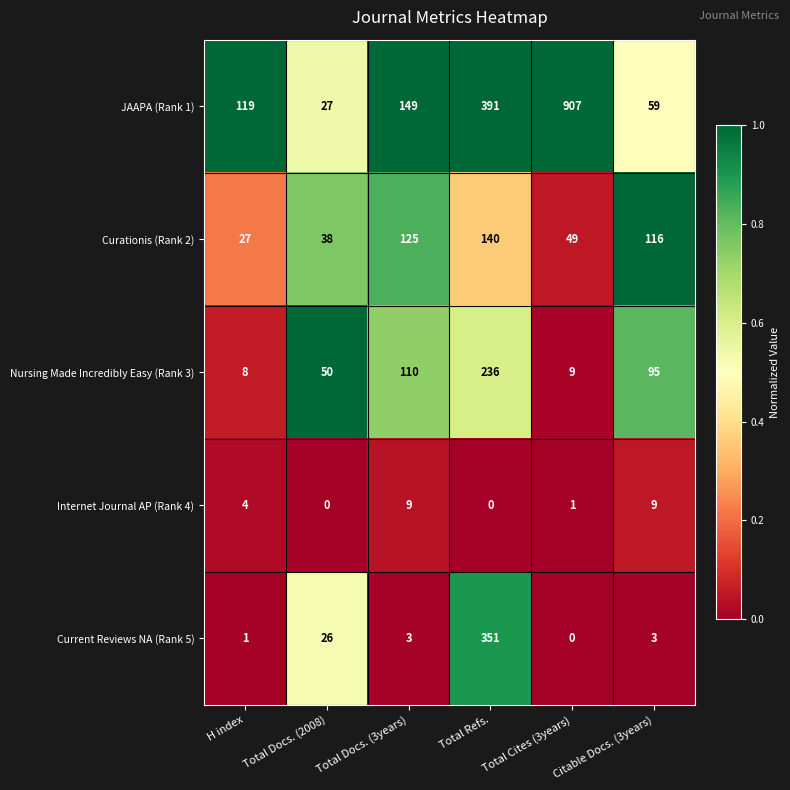

Which series changed the most between Total Docs. (2008) and Total Docs. (3years)?

JAAPA (Rank 1)